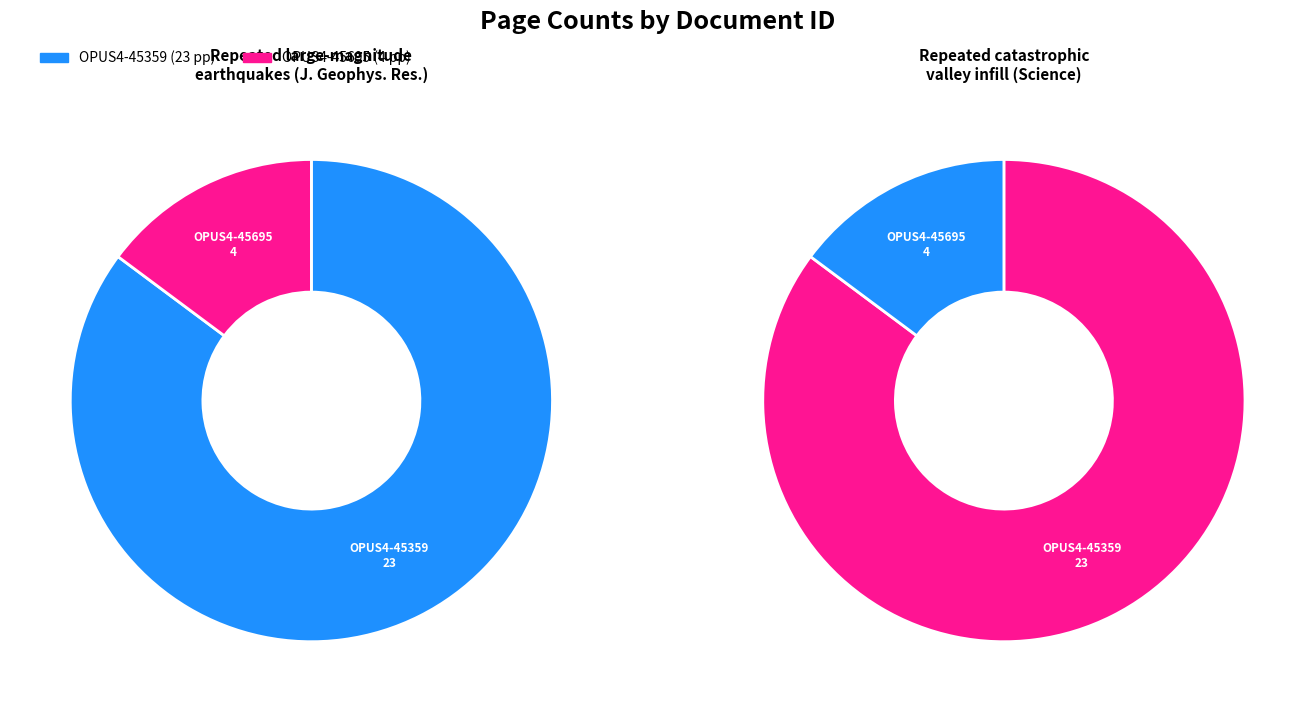

True or false: OPUS4-45695 accounts for 2% of the total.

False